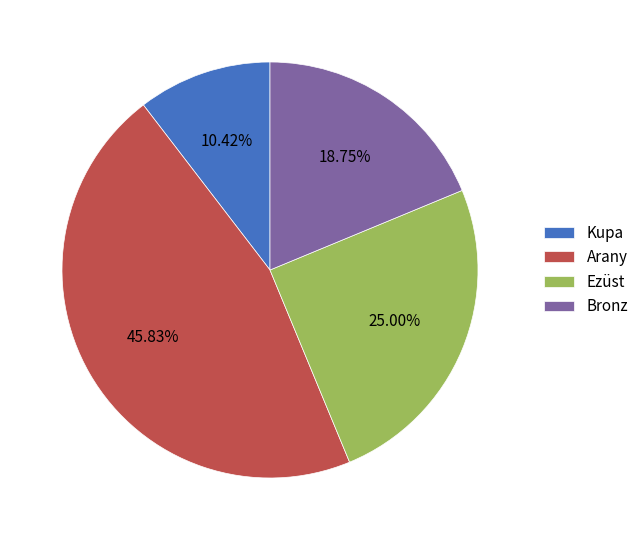

How much of the chart is everything except Ezüst?

75.0%